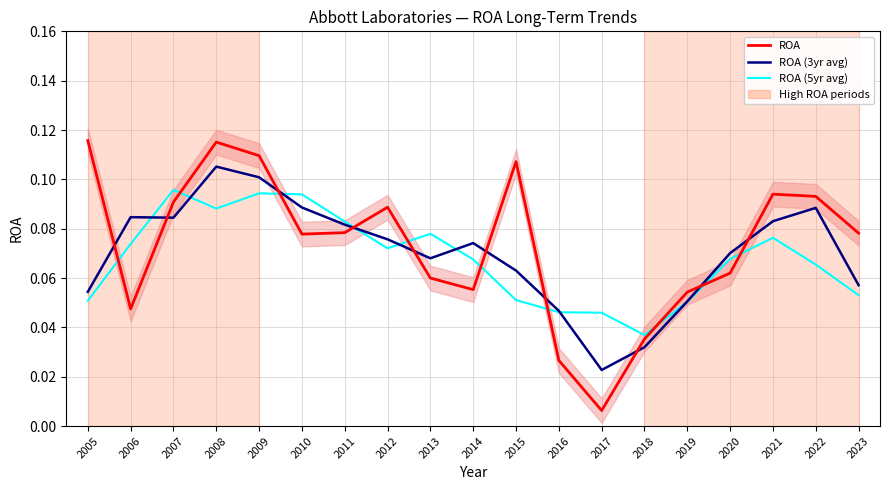

How many ROA (5yr avg) values are between 0 and 1?

19